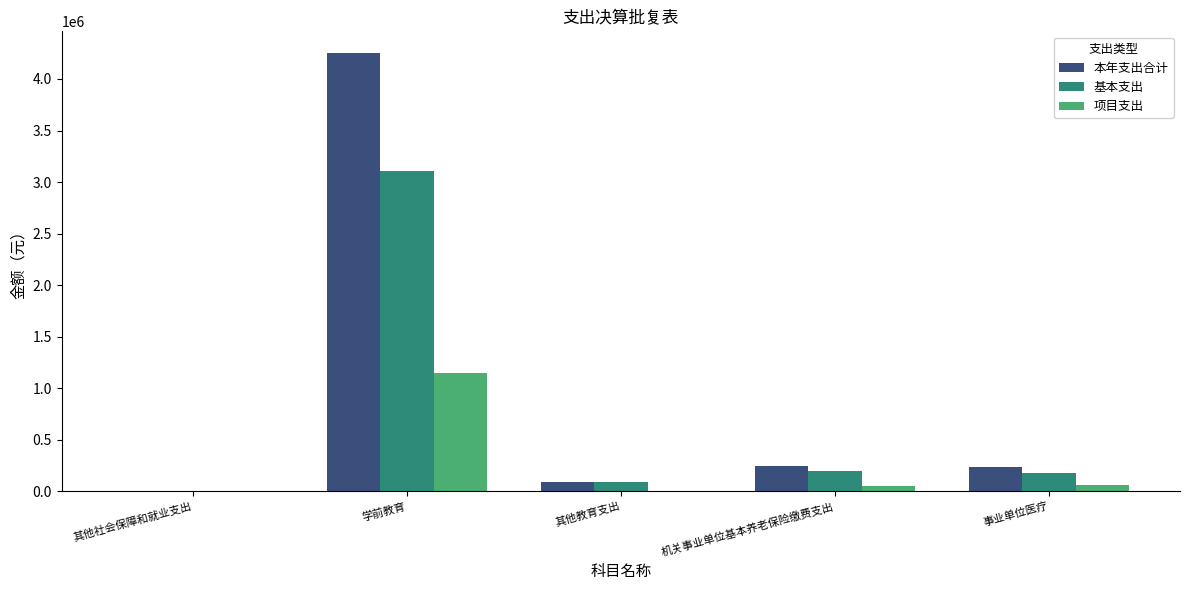

The value of 基本支出 at 机关事业单位基本养老保险缴费支出 is 191952.6. True or false?

True